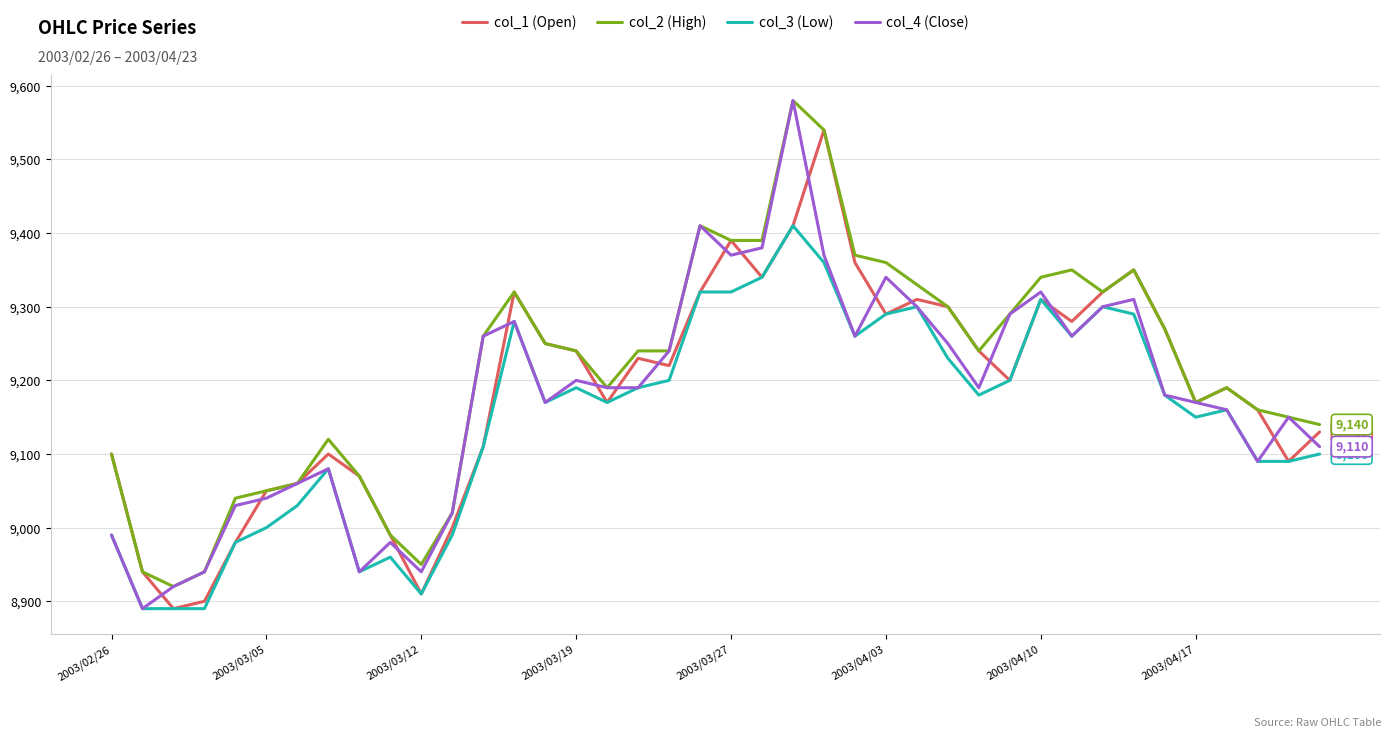

What is the minimum value shown in the chart?

8890